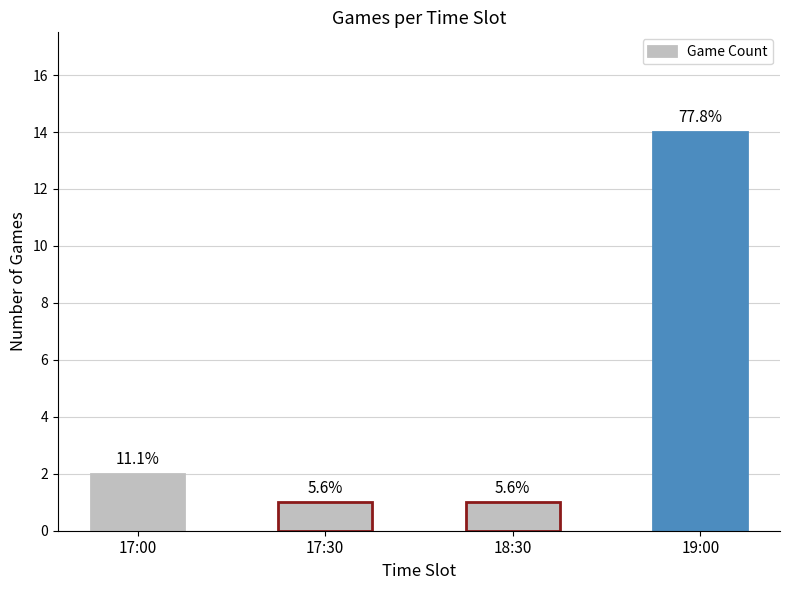

How many bars are there in total?

4